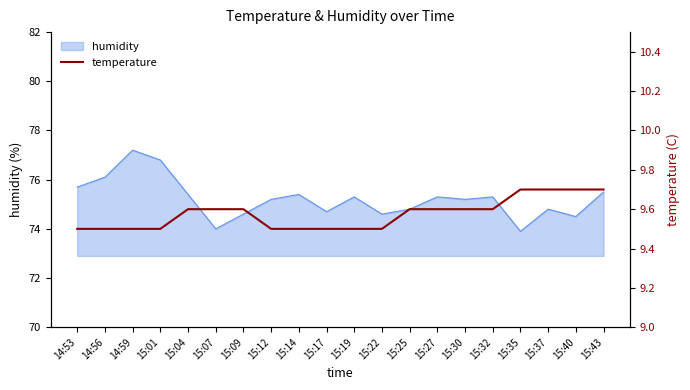

What is the change in value from 15:12 to 15:40?

+0.2